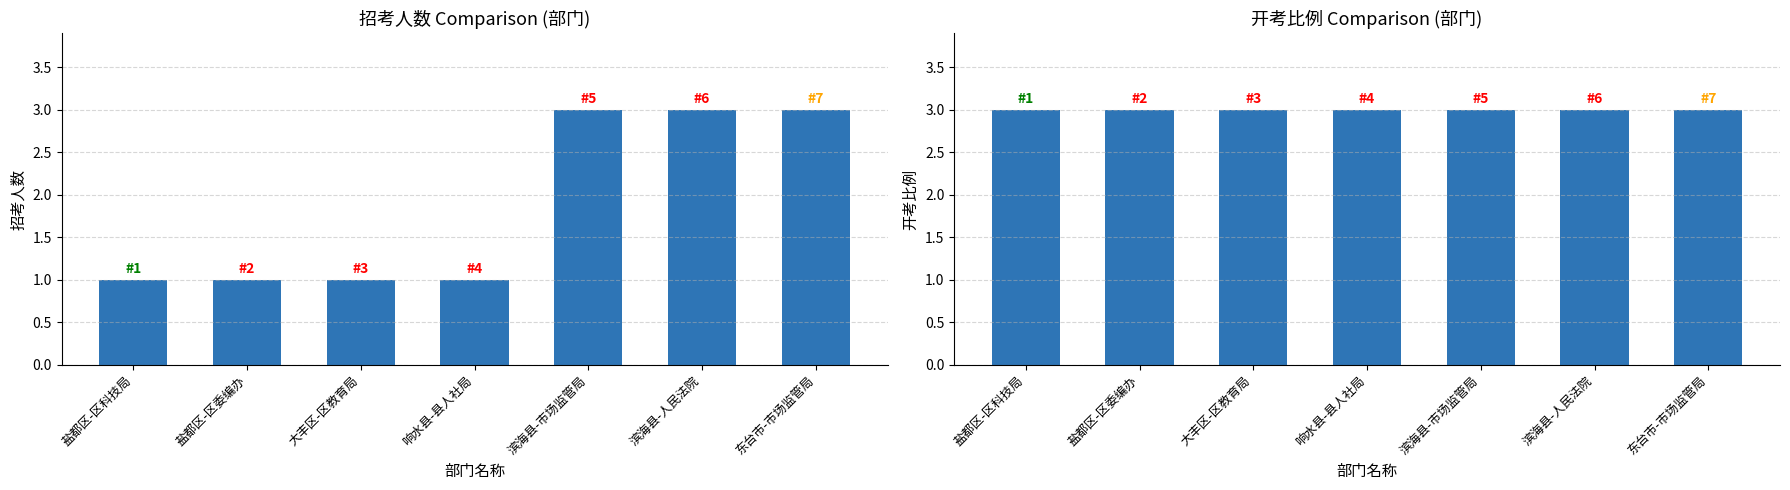

What is the difference between the 招考人数 values at 盐都区-区委编办 and 滨海县-市场监管局?

2